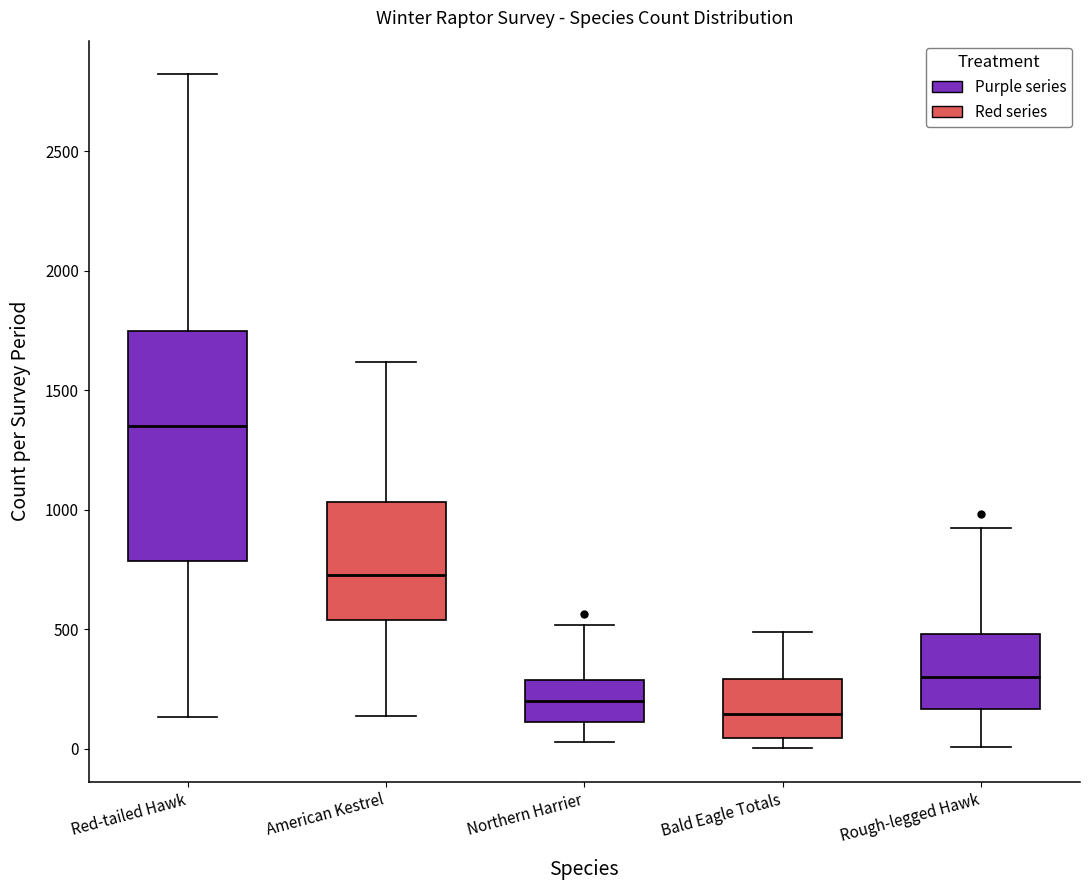

Which box has the highest median line?

Red-tailed Hawk